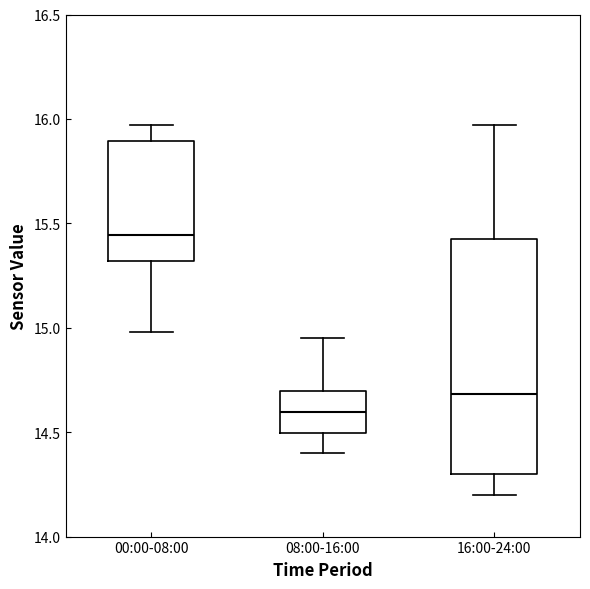

Reading left to right, read every box against the y-axis: the position of its median line, the range the box covers, and the ends of its whiskers. The values are not printed on the chart, so give them approximately, as read against the axis.

00:00-08:00: median 15.45, box 15.30 to 15.90, whiskers 15.00 to 15.95
08:00-16:00: median 14.60, box 14.50 to 14.70, whiskers 14.40 to 14.95
16:00-24:00: median 14.70, box 14.30 to 15.45, whiskers 14.20 to 15.95